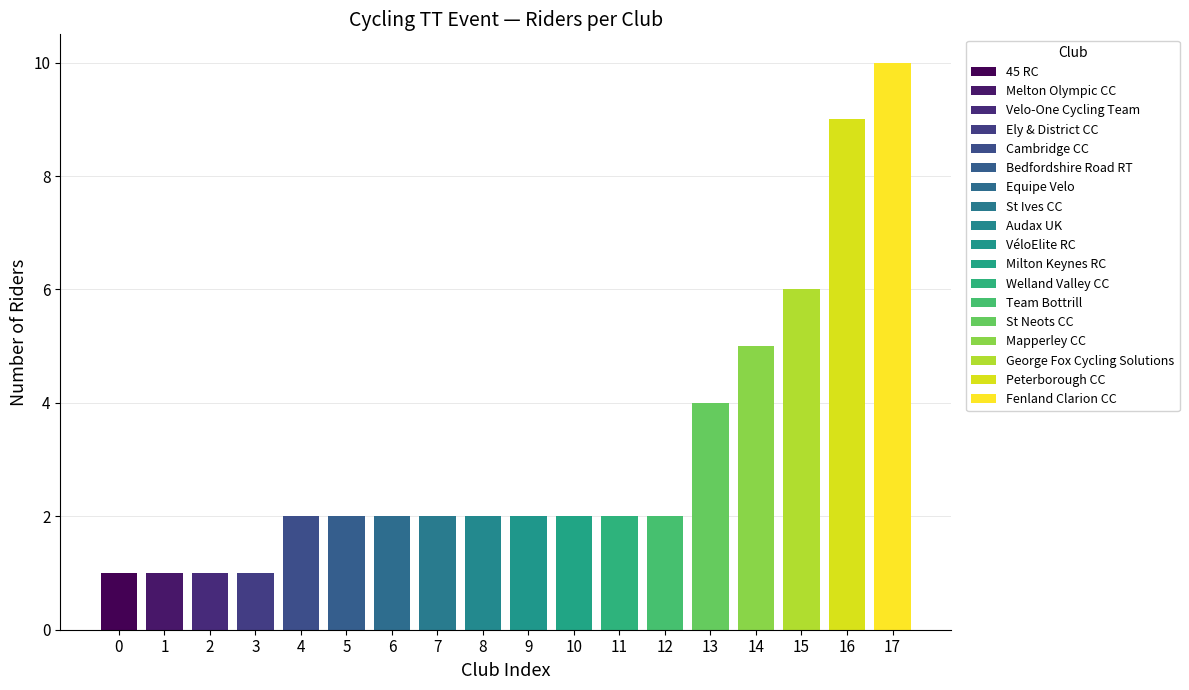

What is the ratio of the value at Fenland Clarion CC to the value at St Neots CC?

2.5